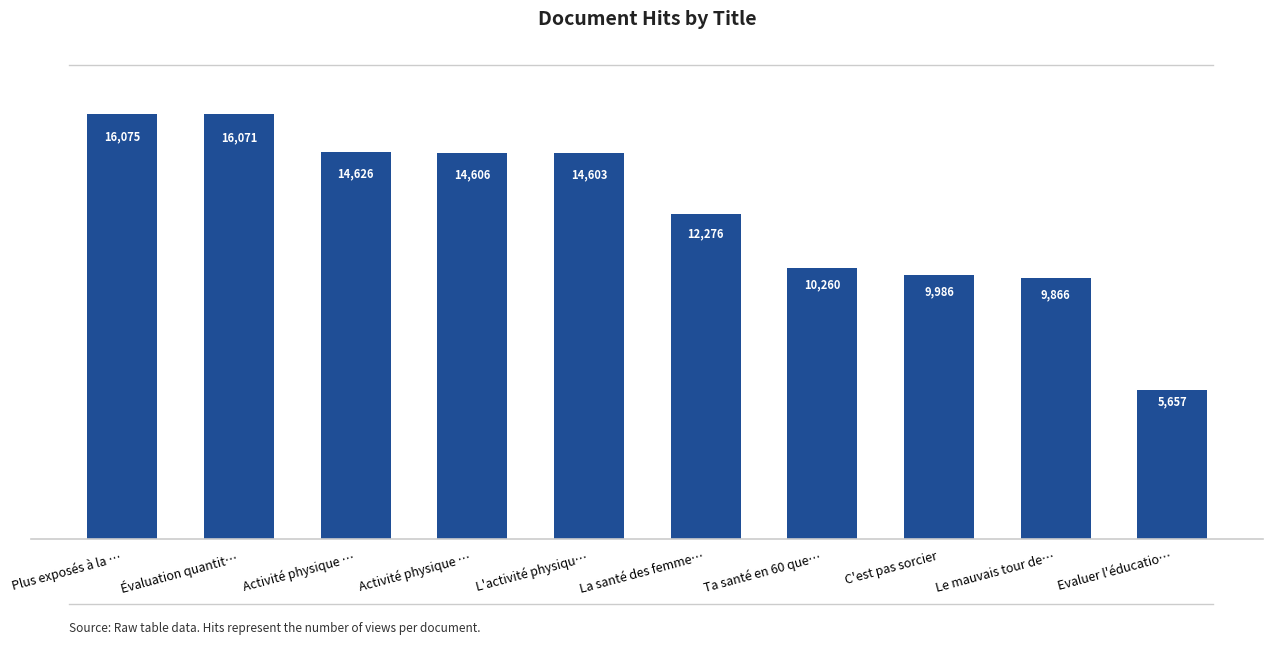

What is the smallest value displayed?

5657